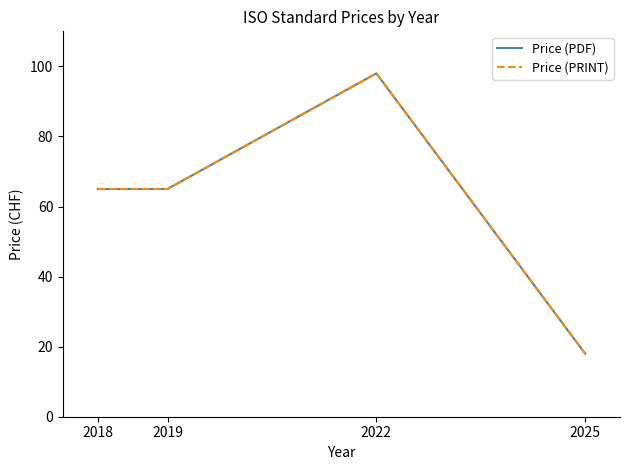

Does the chart display data point markers on the line(s)?

No